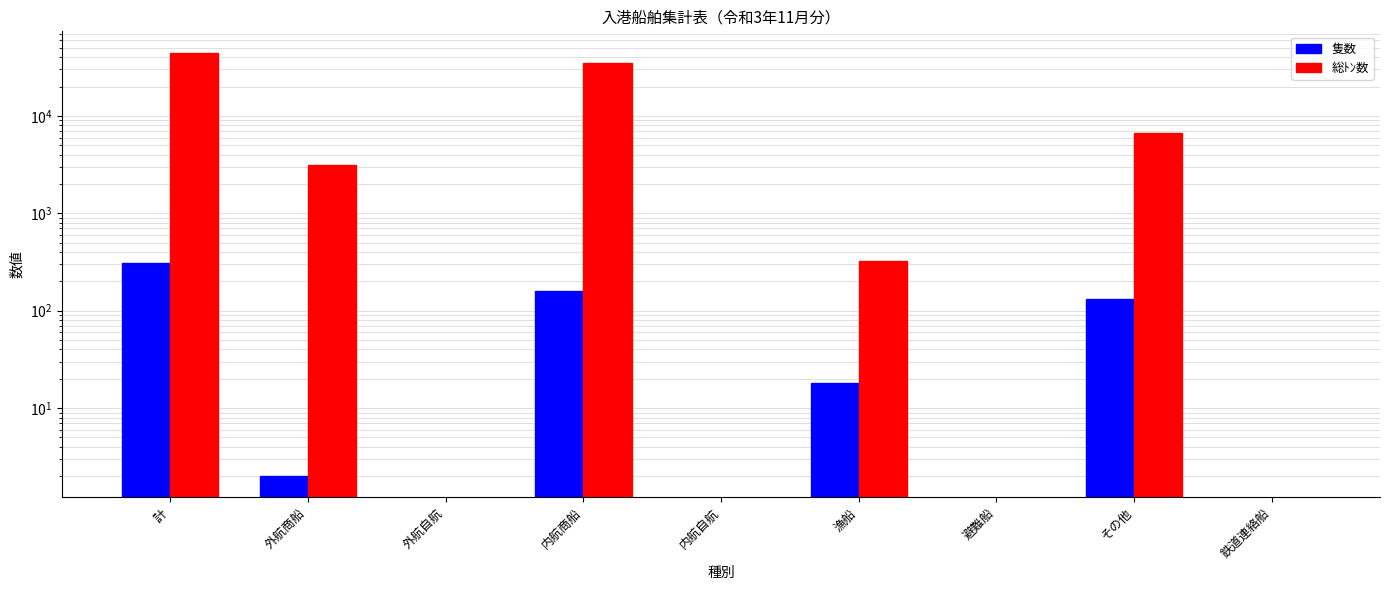

Reading left to right, extract all data points from this chart.

隻数: 計=310.0	外航商船=2.0	外航自航=0.0	内航商船=158.0	内航自航=0.0	漁船=18.0	避難船=0.0	その他=132.0	鉄道連絡船=0.0
総ﾄﾝ数: 計=44762.9	外航商船=3168.0	外航自航=0.0	内航商船=34648.9	内航自航=0.0	漁船=324.0	避難船=0.0	その他=6622.0	鉄道連絡船=0.0